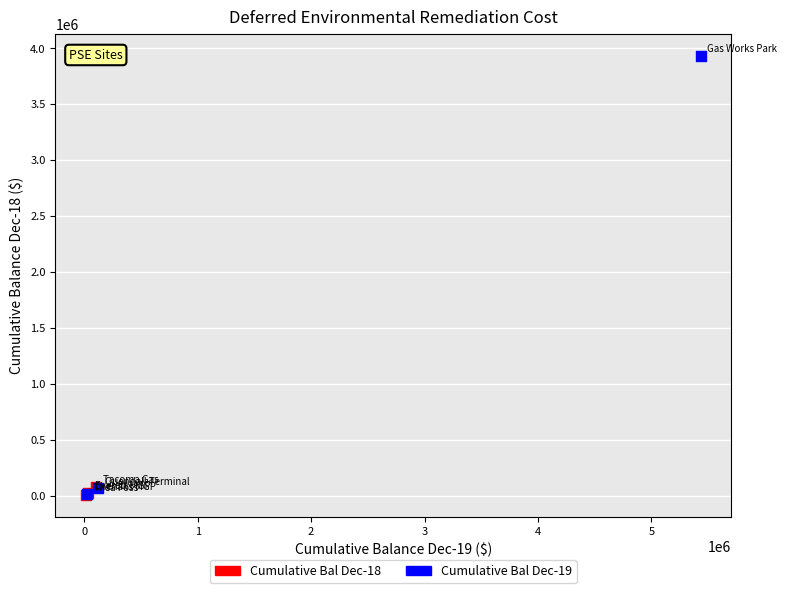

Which series contains the highest Y value?

Cumulative Bal Dec-19